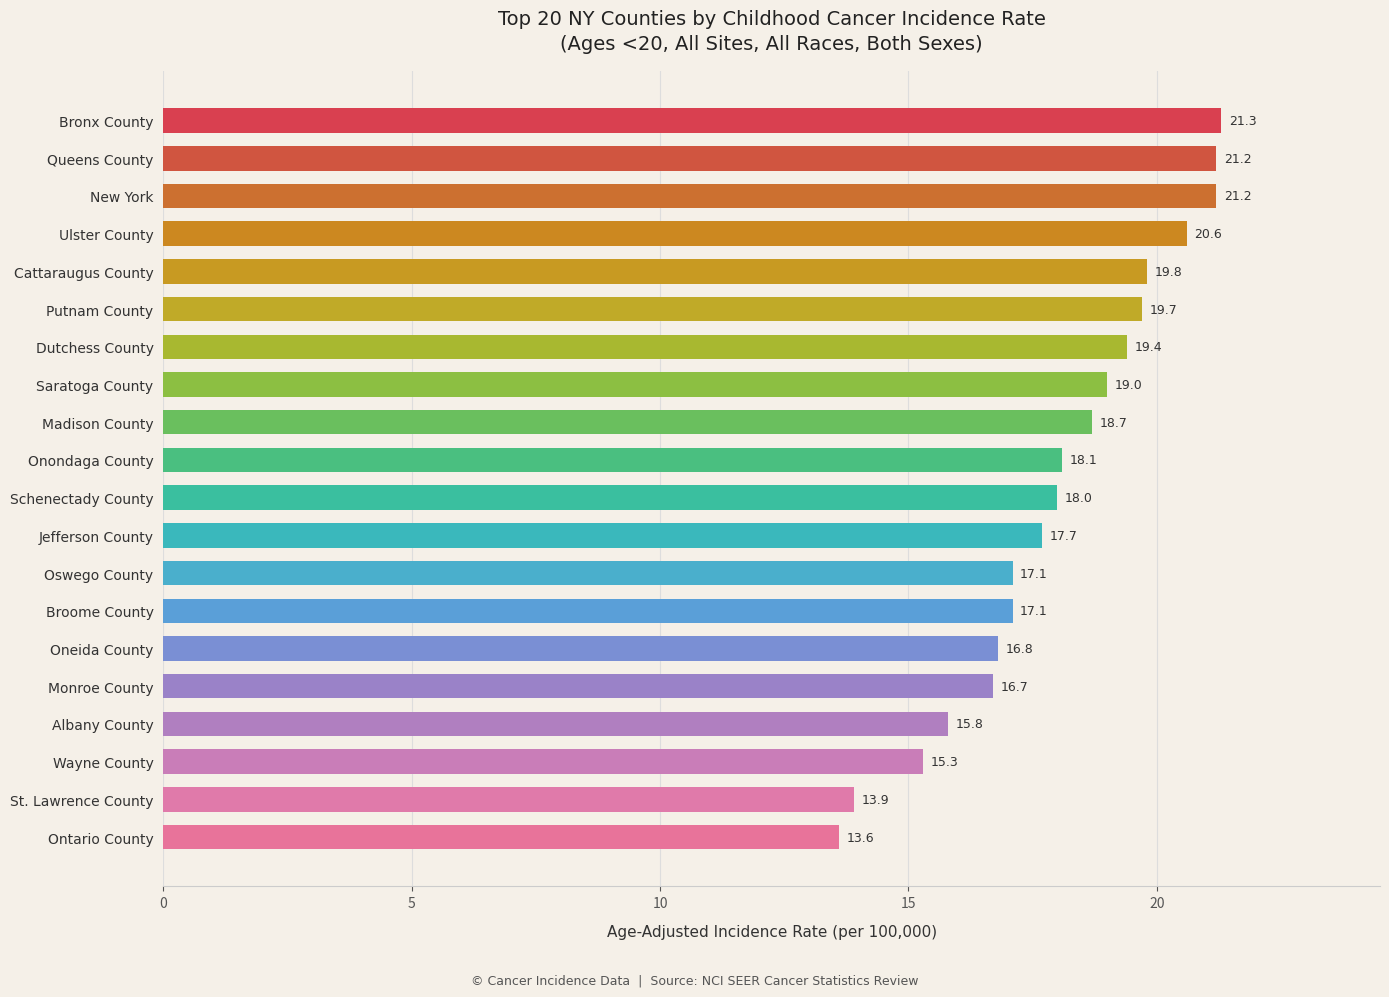

Which label corresponds to the largest value in the chart?

Bronx County